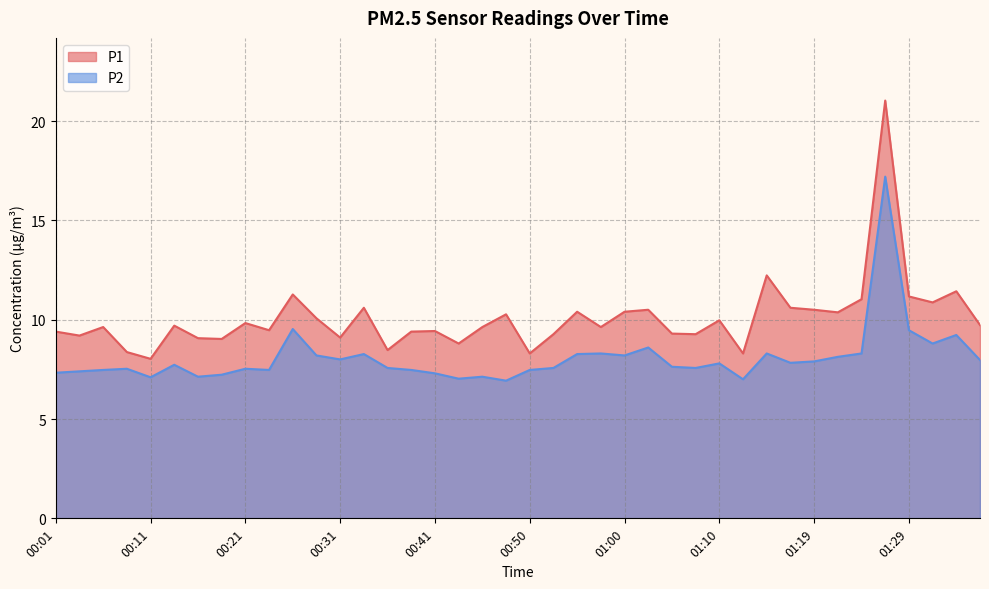

What value does the P1 series have at 00:13?

9.7